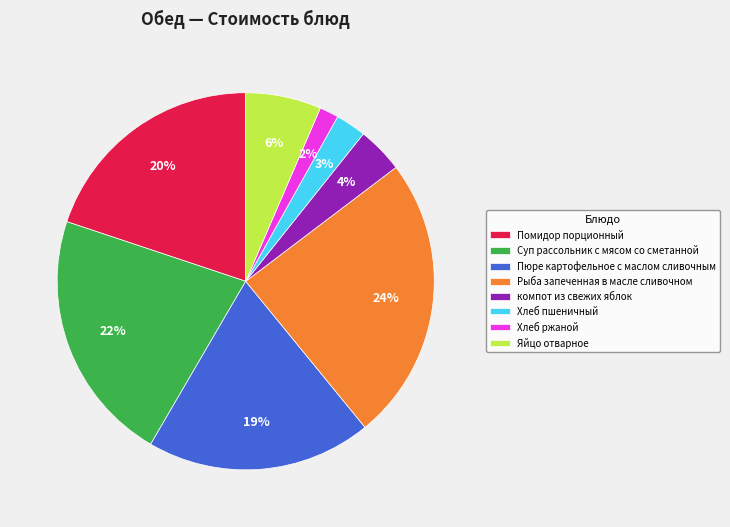

Between Яйцо отварное and Хлеб ржаной, which is larger?

Яйцо отварное